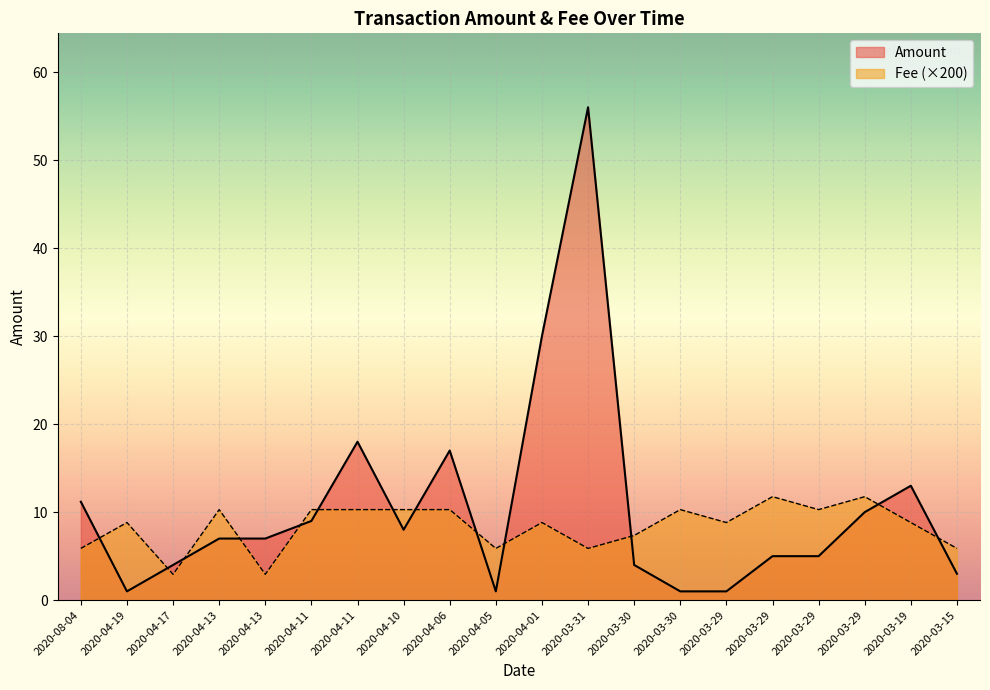

How many values in the Amount series exceed 7?

9